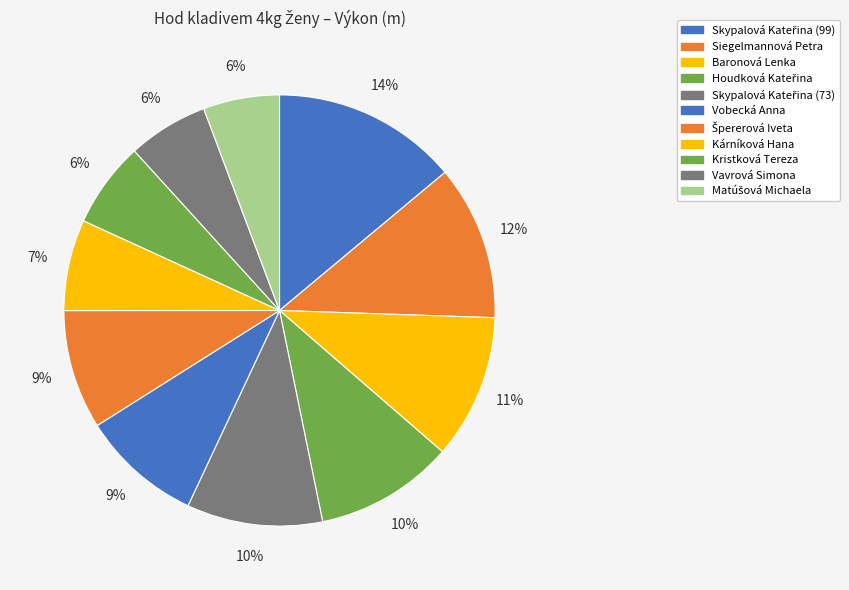

The Kristková Tereza slice represents 6% of the pie. True or false?

True